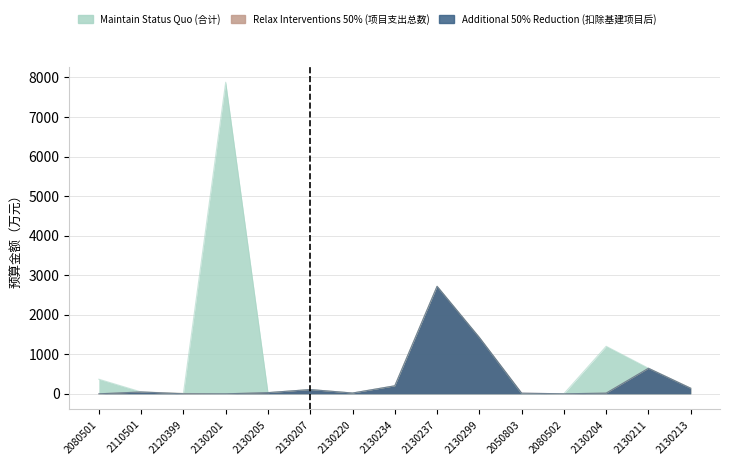

What is the total value across all series at 2110501?

140.1